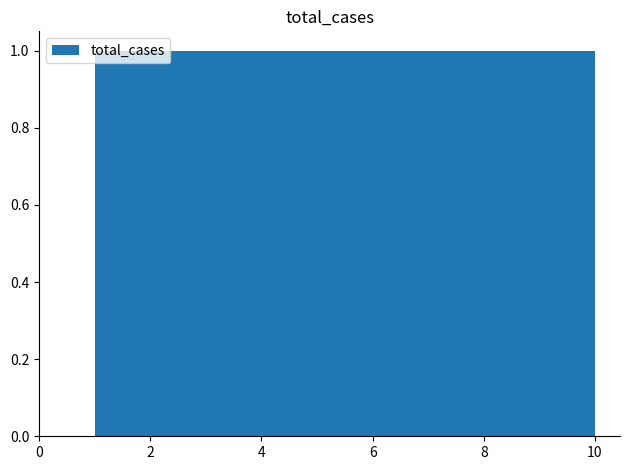

Reading left to right, transcribe this chart: for each bar, give the range it covers on the x-axis and its height. Neither the bar edges nor the heights are printed on the chart, so give them approximately, as read against the axes.

1.0 to 1.9: 1
1.9 to 2.8: 1
2.8 to 3.7: 1
3.7 to 4.6: 1
4.6 to 5.5: 1
5.5 to 6.4: 1
6.4 to 7.3: 1
7.3 to 8.2: 1
8.2 to 9.1: 1
9.1 to 10.0: 1